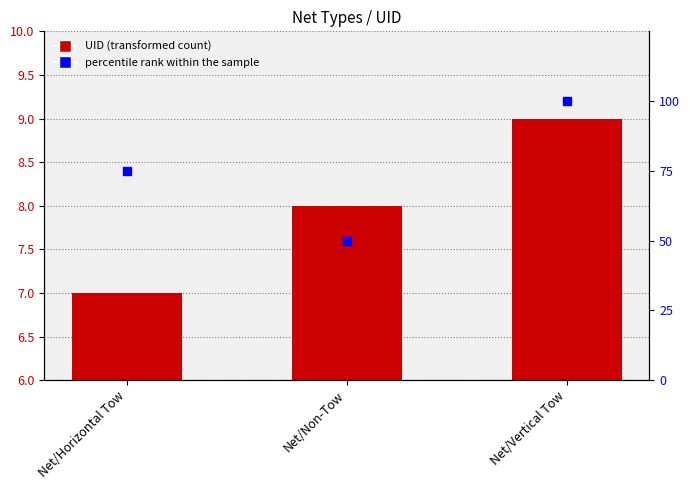

Is the value of percentile rank within the sample at Net/Vertical Tow greater than the value of UID at Net/Horizontal Tow?

Yes